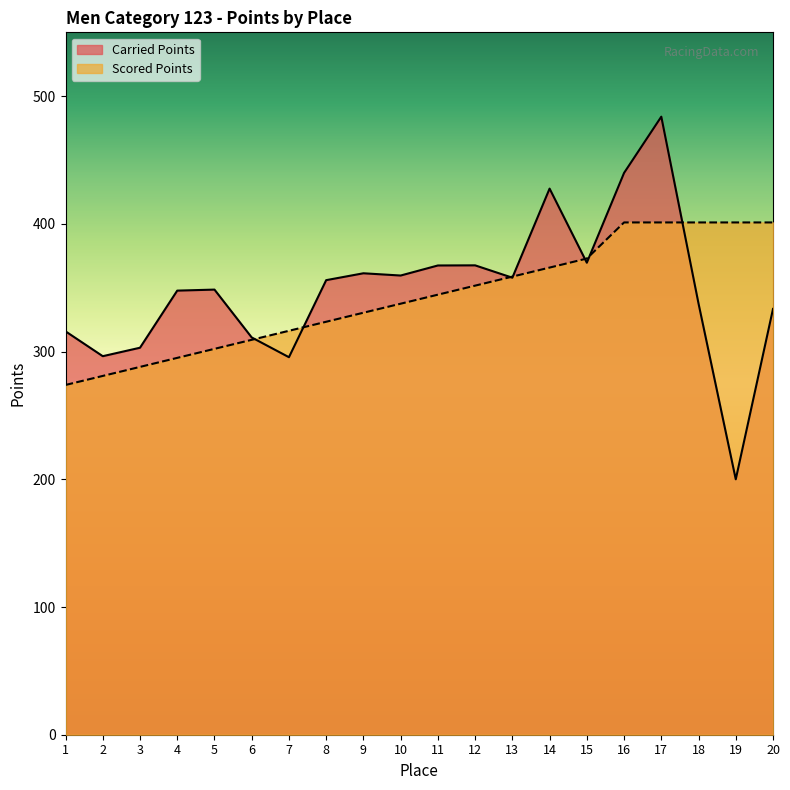

Count the number of data series in this chart.

2